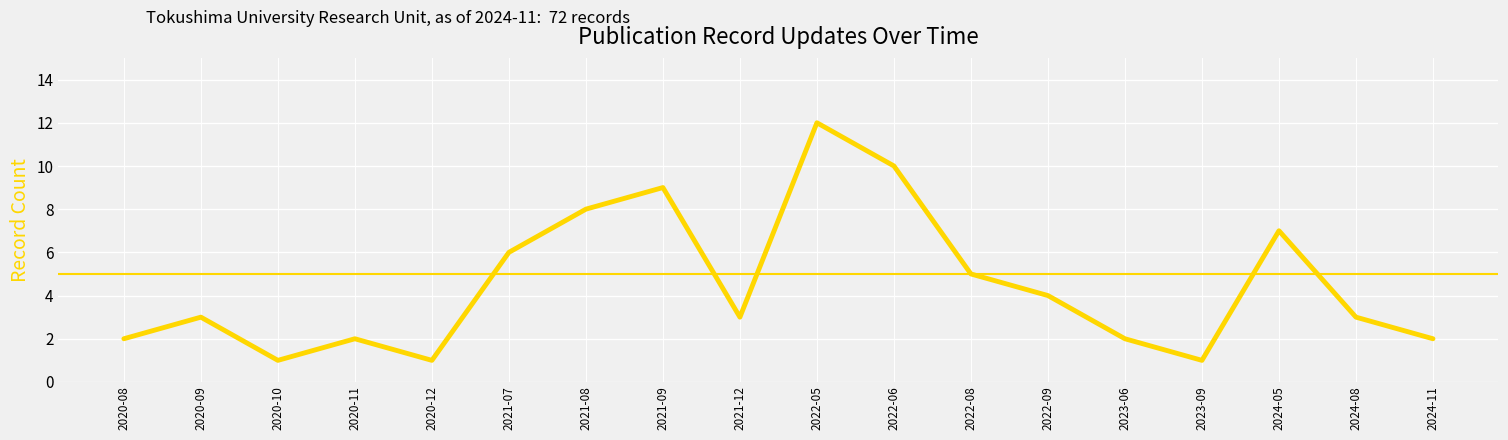

What position from the left is 2020-10?

3